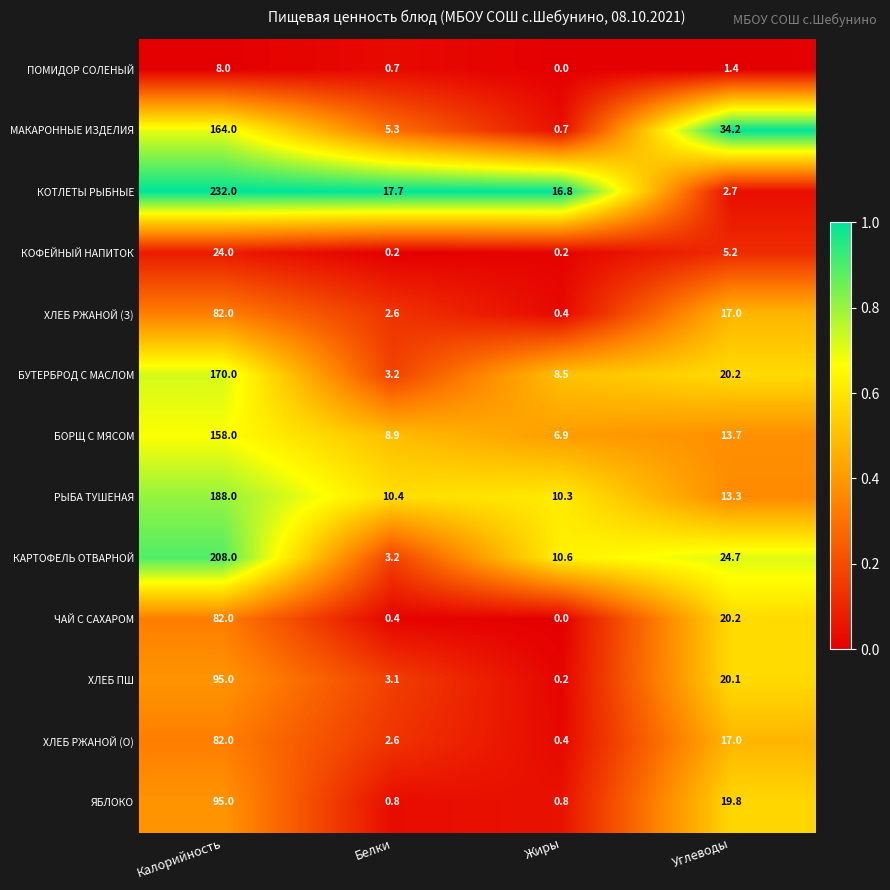

At which label does ПОМИДОР СОЛЕНЫЙ first exceed 1?

Калорийность